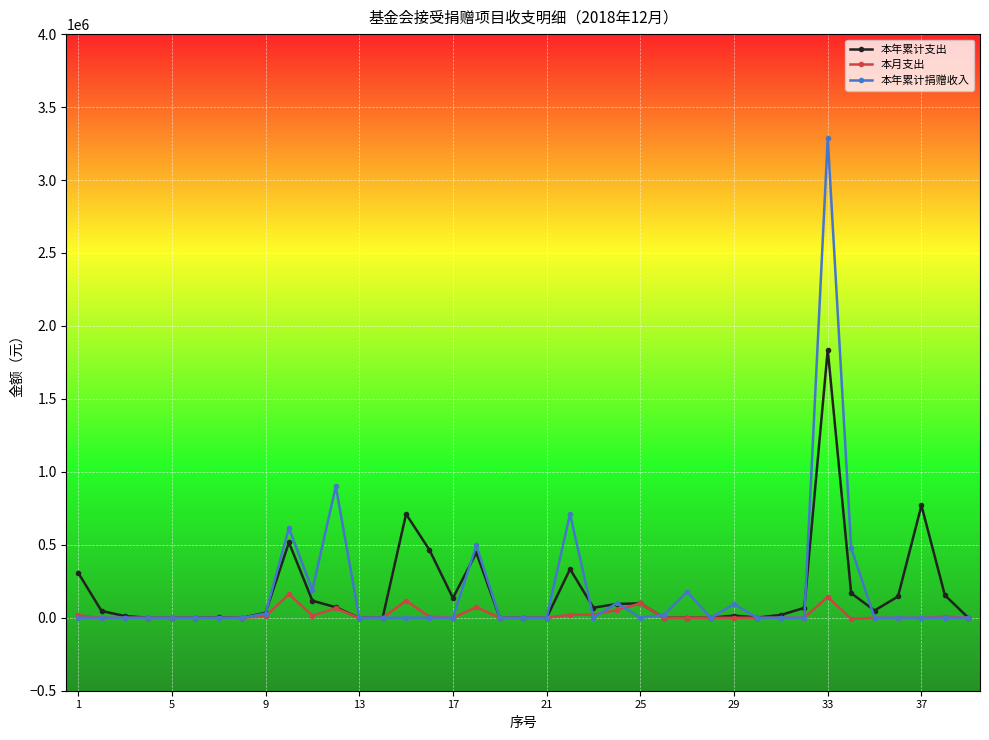

Rank the series by their maximum value, from lowest to highest.

本月支出, 本年累计支出, 本年累计捐赠收入